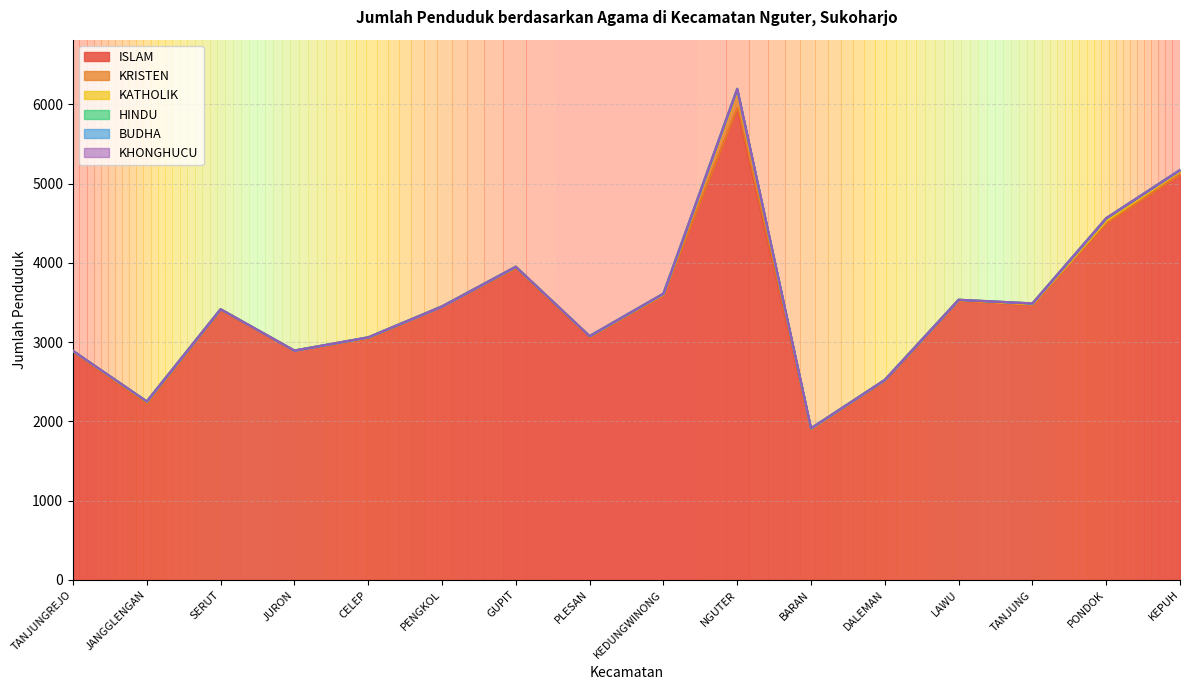

Which series has the largest total across all categories?

ISLAM